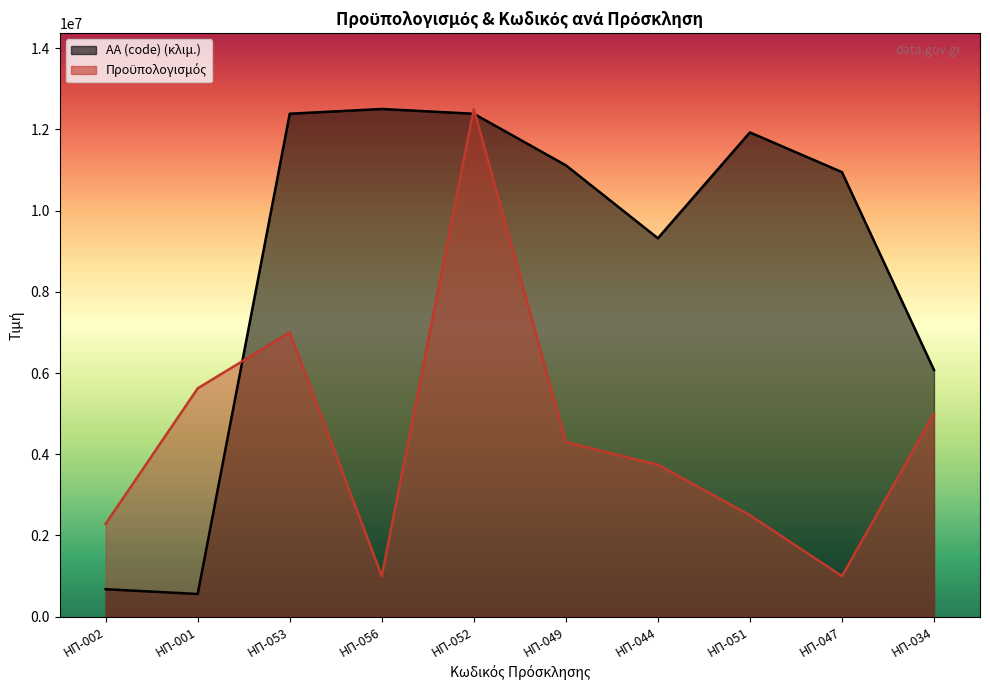

The value of ΑΑ (code) at ΗΠ-051 is 11923076.9. True or false?

True